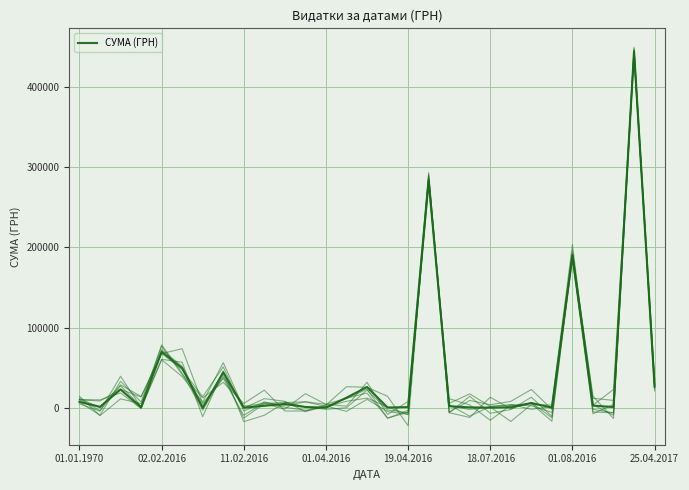

Reading left to right, list all the values displayed in this chart.

7604.2	1422.6	23065.9	807.6	70042.4	49695.8	7.0	44386.1	356.4	2722.8	5040.2	1207.0	373.6	12812.5	26125.8	582.4	1077.0	283005.8	2185.0	756.0	372.6	900.0	6170.0	460.0	190501.8	2968.0	1132.0	444504.1	26650.8